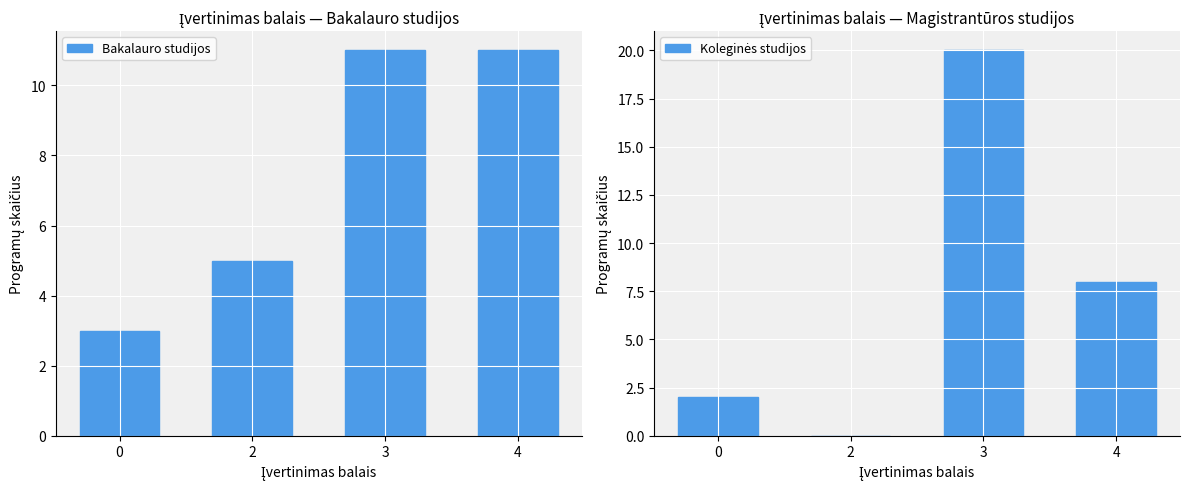

Which series has the widest spread of values?

Koleginės studijos